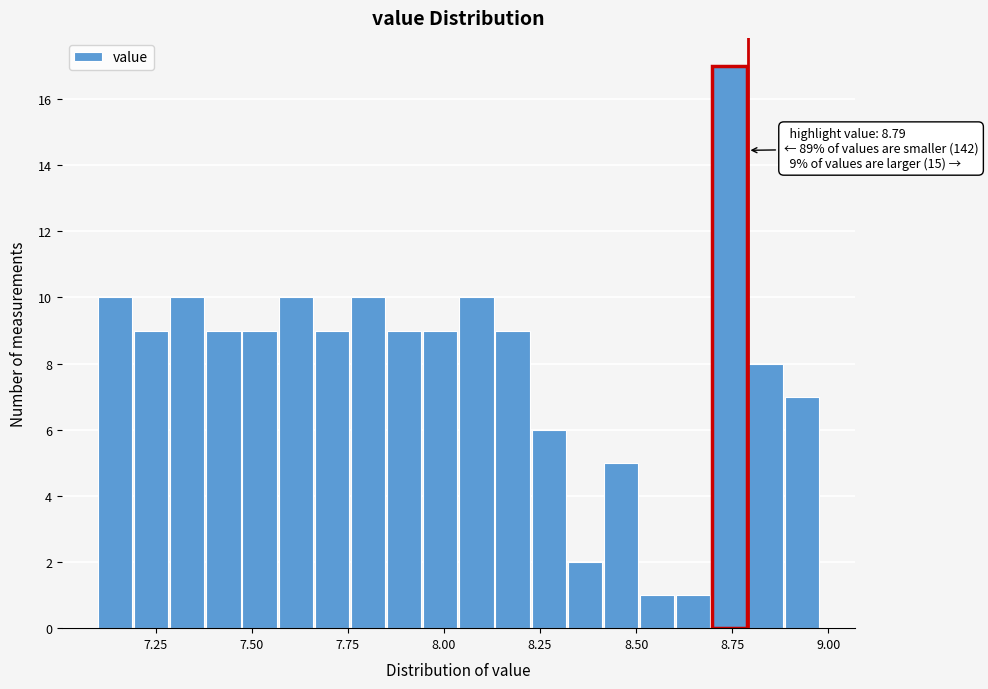

Read against the x-axis, roughly where is the centre of the tallest bar?

8.75